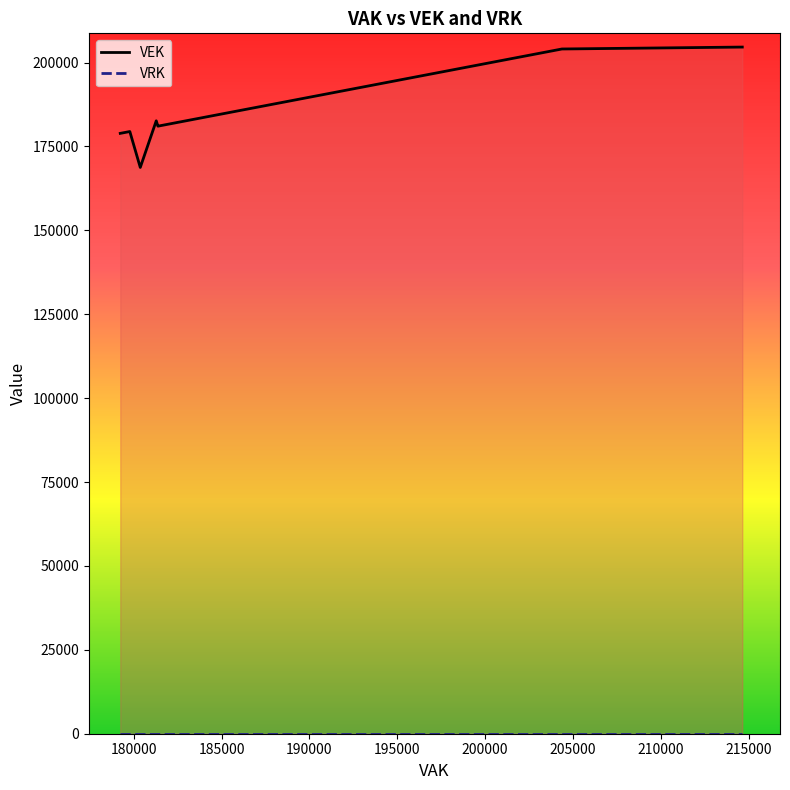

At how many categories does at least one series exceed 51760?

27